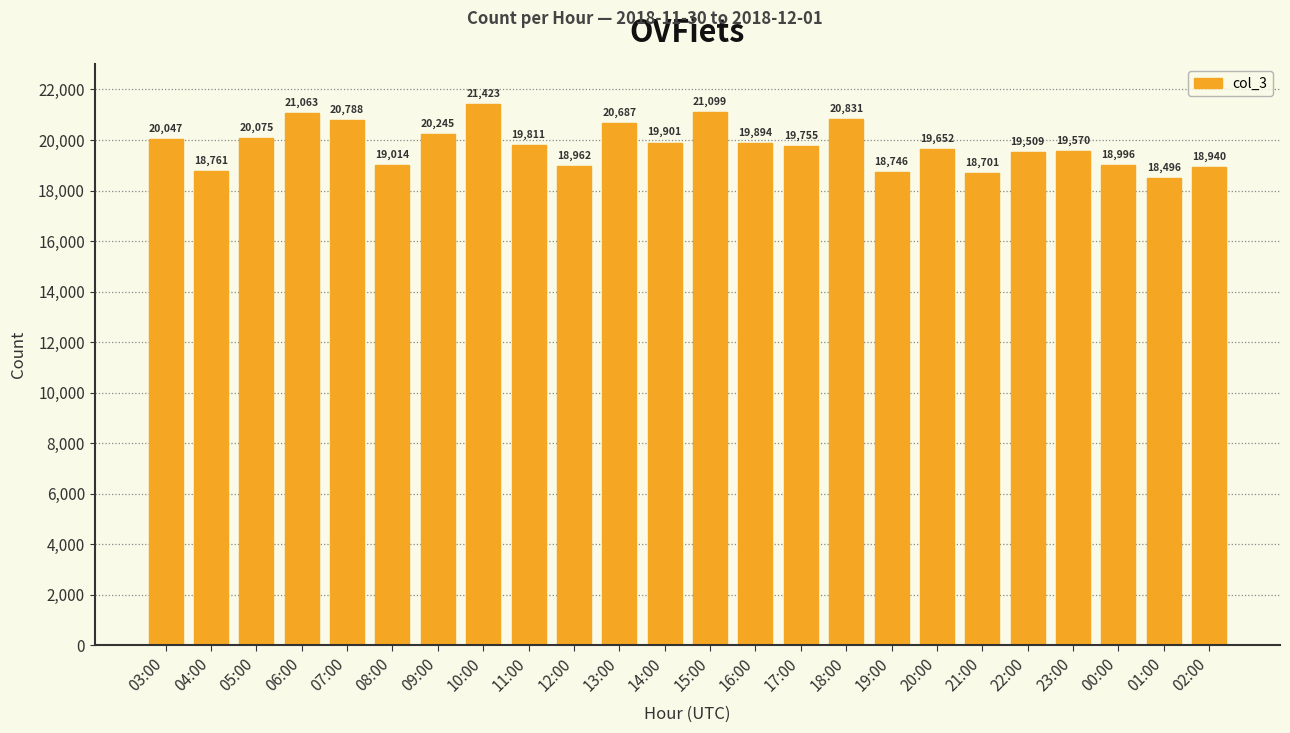

What value does the data have at 13:00, to the nearest 50?

20700